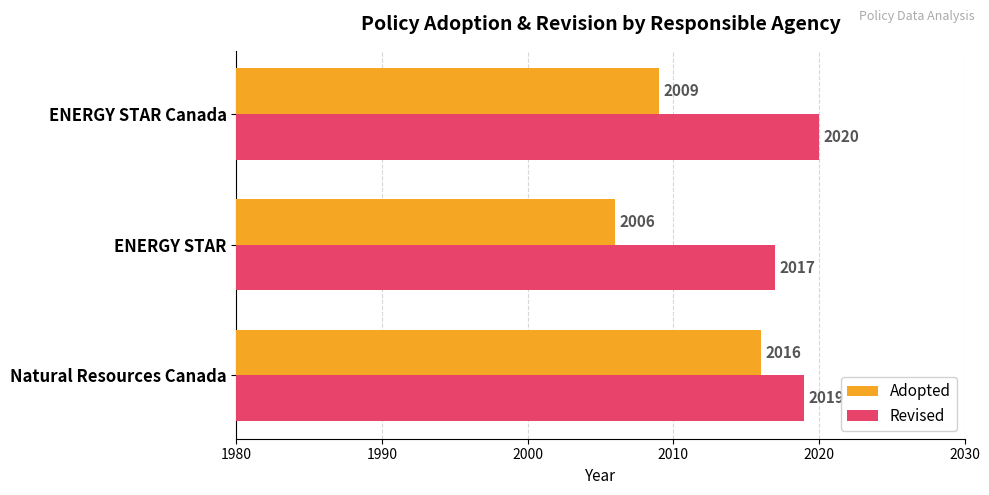

Which series has the largest range (max minus min)?

Adopted